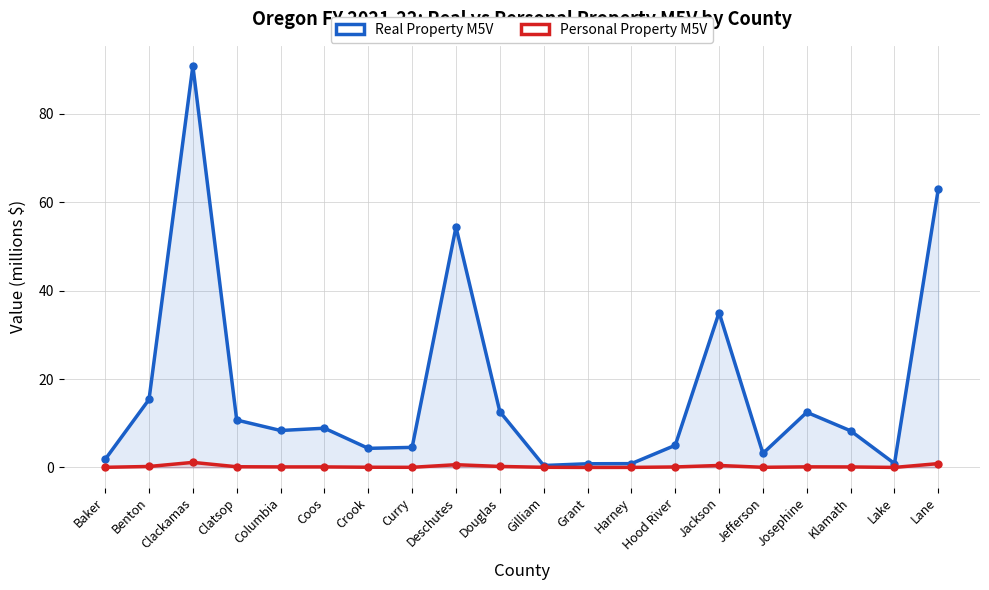

Between Lane and Jackson, which is larger?

Lane